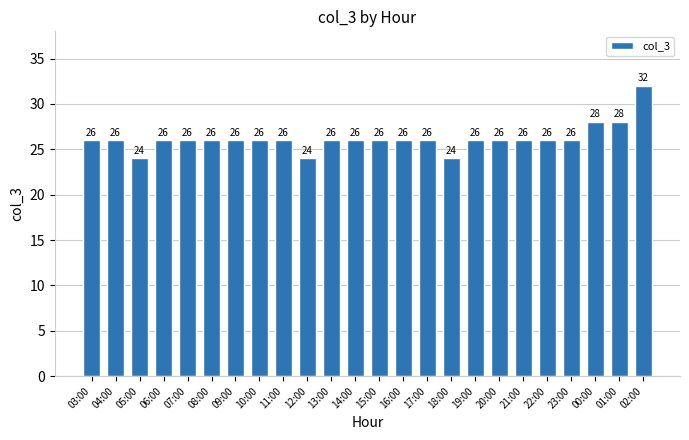

The value at 08:00 is 26. True or false?

True